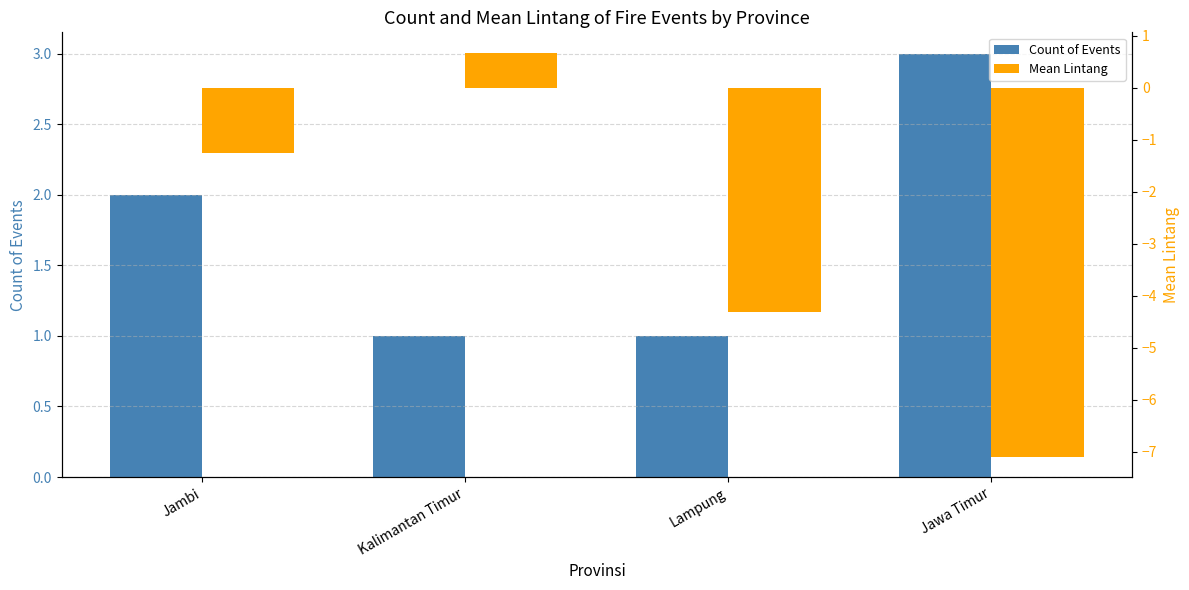

Is it true that Mean Lintang equals -0.8 at Jambi?

False